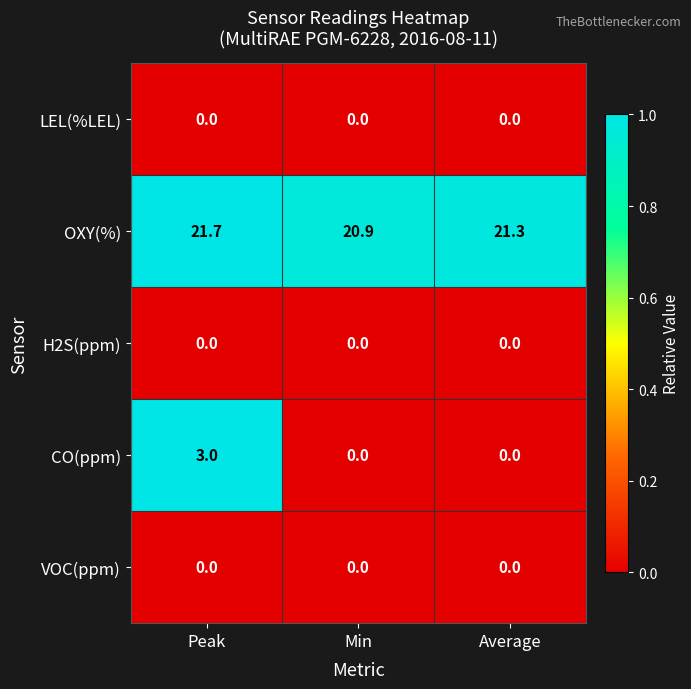

Rank the categories by OXY(%) value from highest to lowest.

Peak, Average, Min